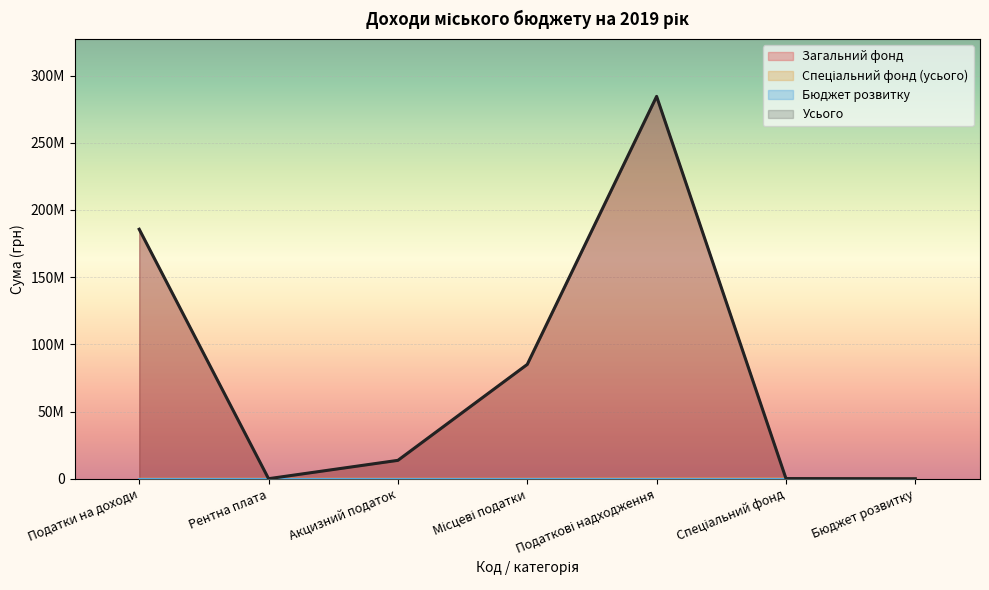

Which category has the lowest value across all series?

Бюджет розвитку